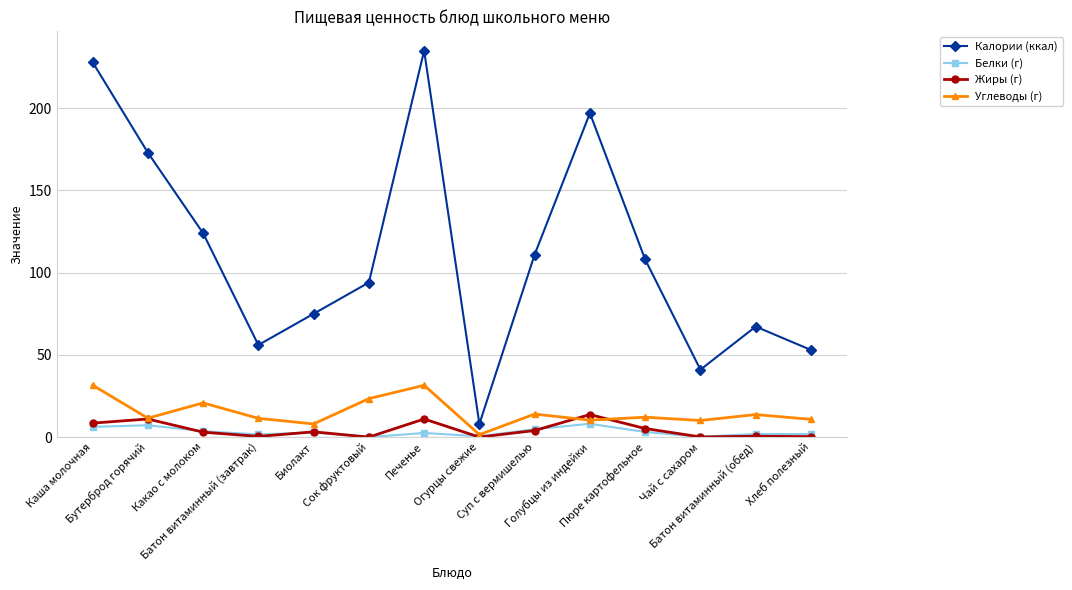

Which series changed the most between Какао с молоком and Биолакт?

Калории (ккал)